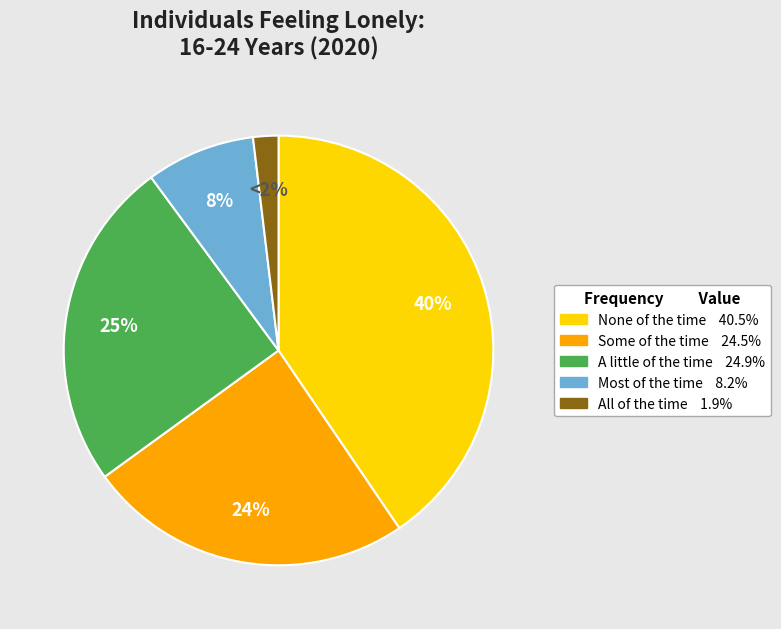

What is the smallest slice in the pie chart?

All of the time